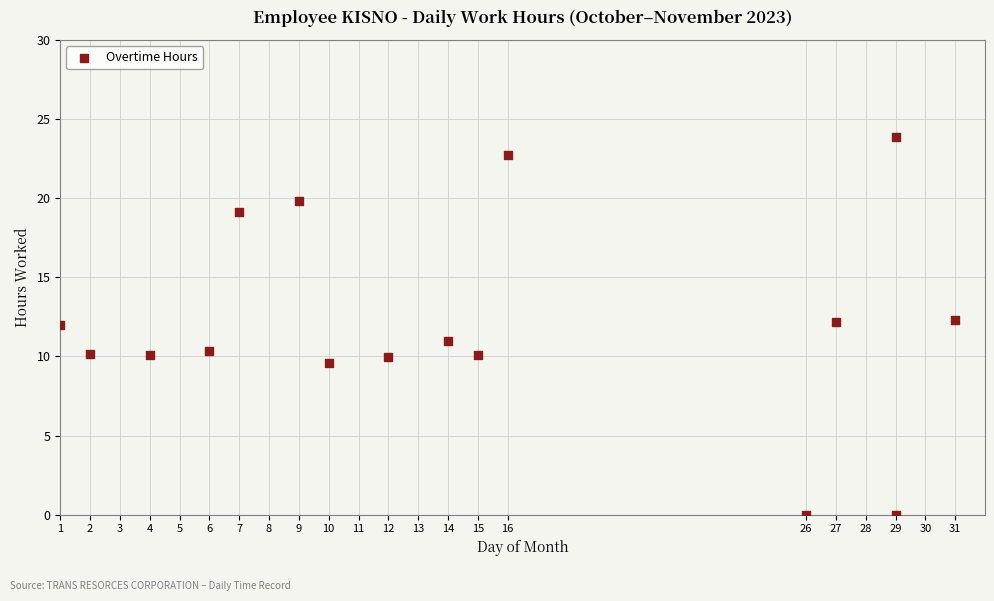

What is the range of X values (max minus min)?

30.0